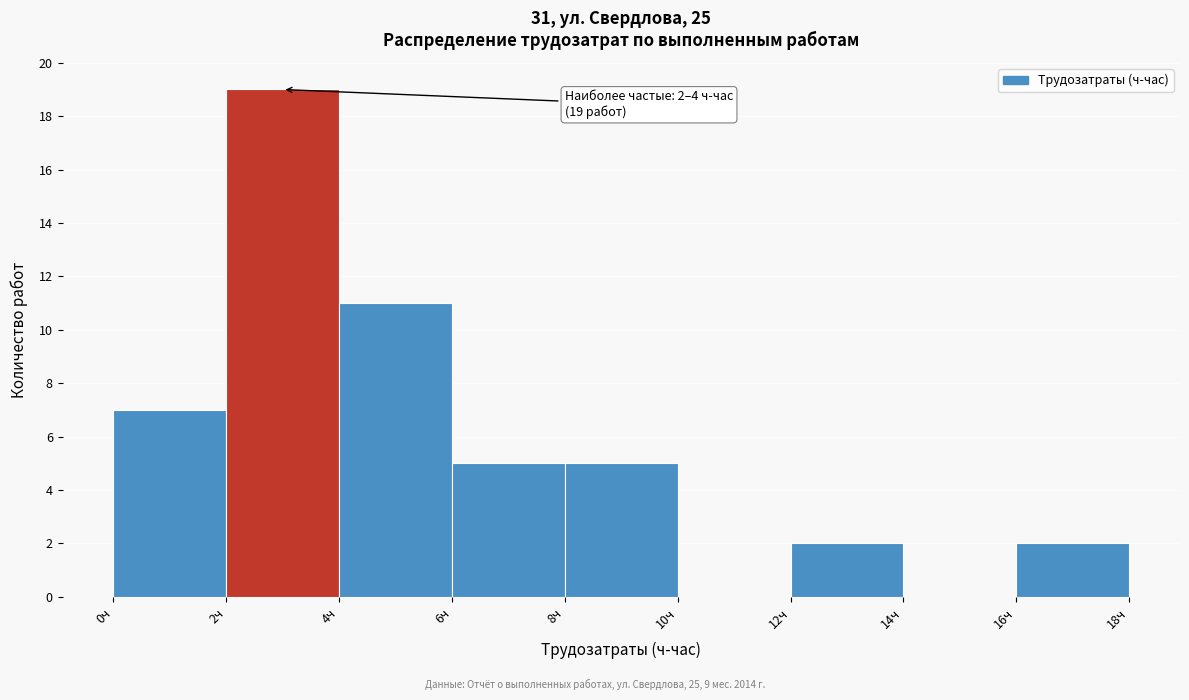

Over which range of the x-axis is the bar tallest?

2 to 4